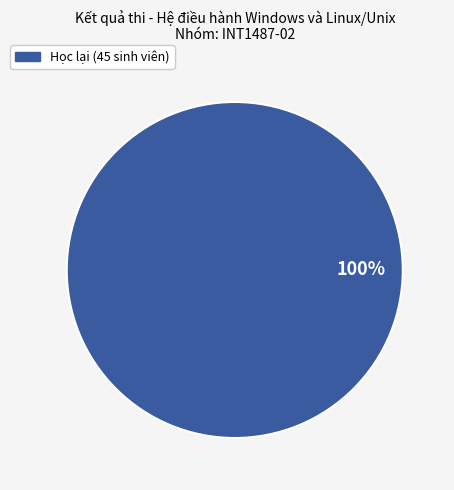

How many slices are in this pie chart?

1